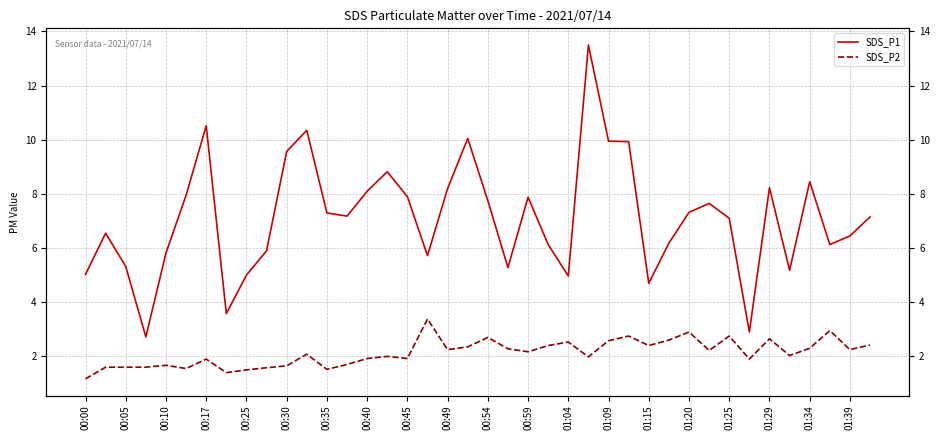

True or false: SDS_P1 and SDS_P2 intersect in this chart.

False